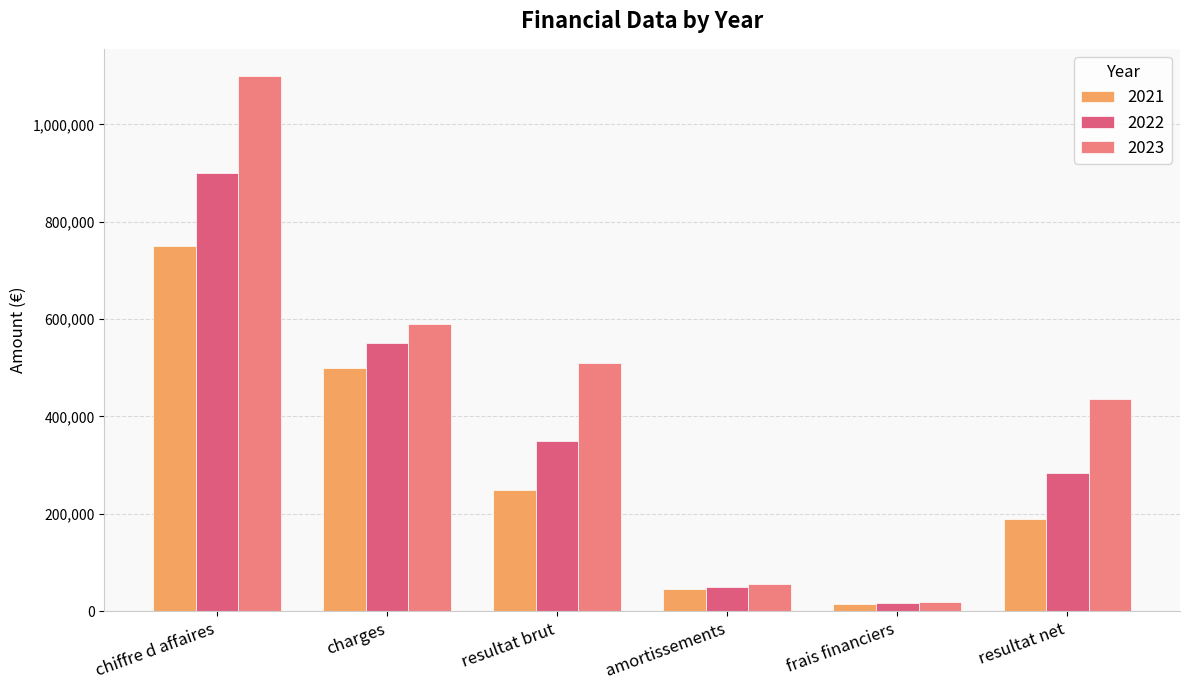

What is the label of the 6th bar from the right?

chiffre d affaires